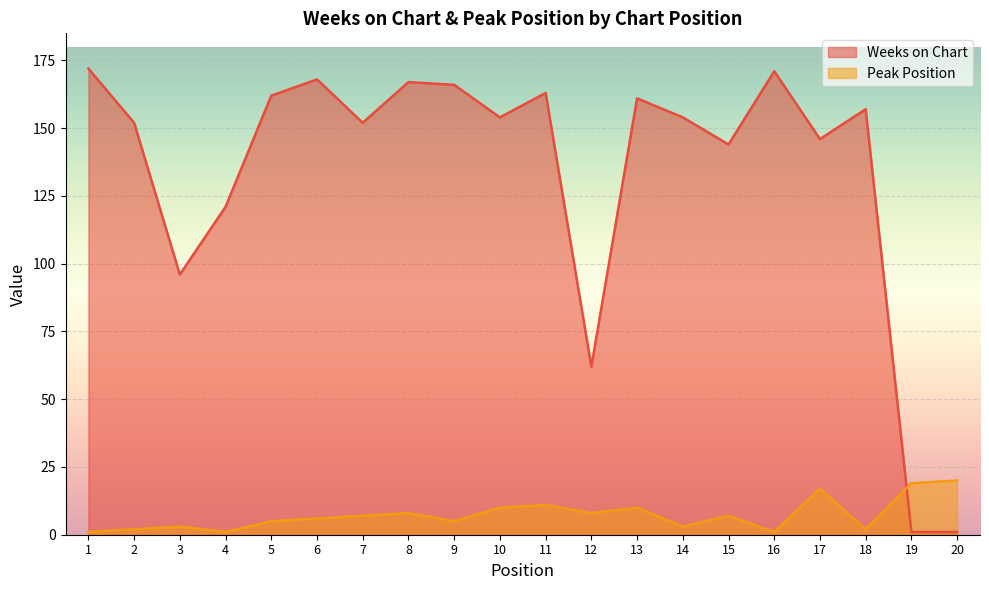

Which series ends up on top after the final intersection of Peak Position and Weeks on Chart?

Peak Position